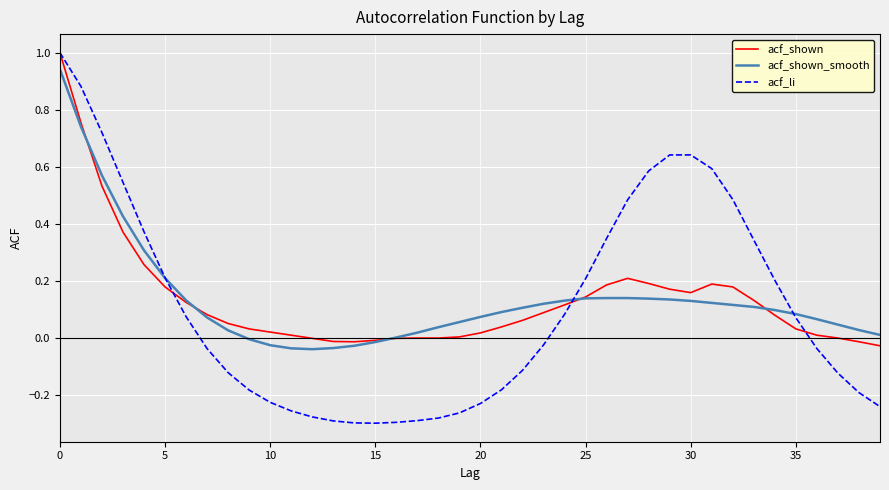

What is the greatest value displayed?

1.0